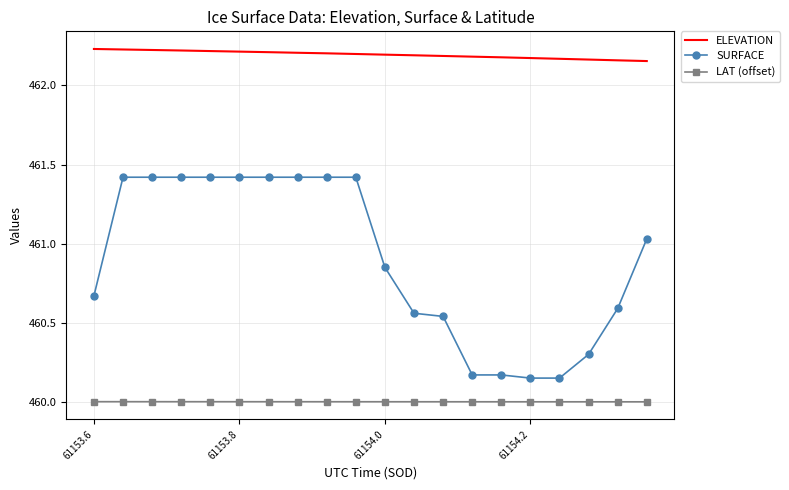

What is the highest value of the LAT (offset) series?

460.0